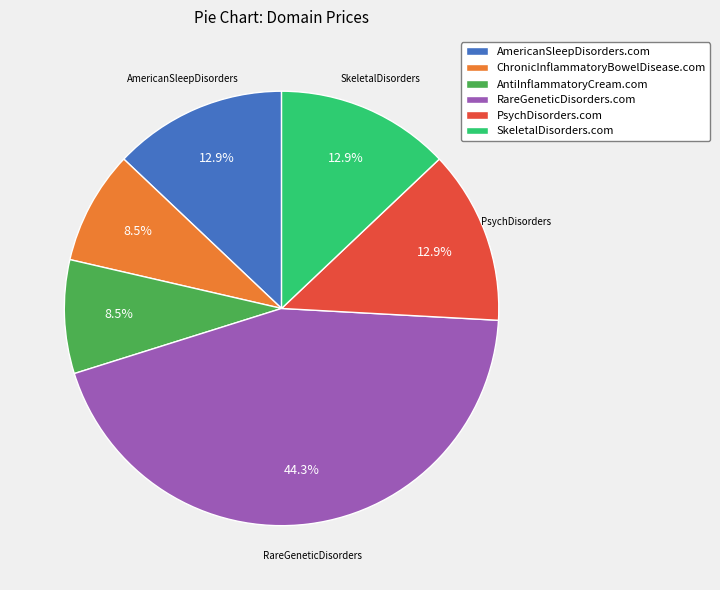

What percentage is the AmericanSleepDisorders.com slice, to the nearest percent?

13%